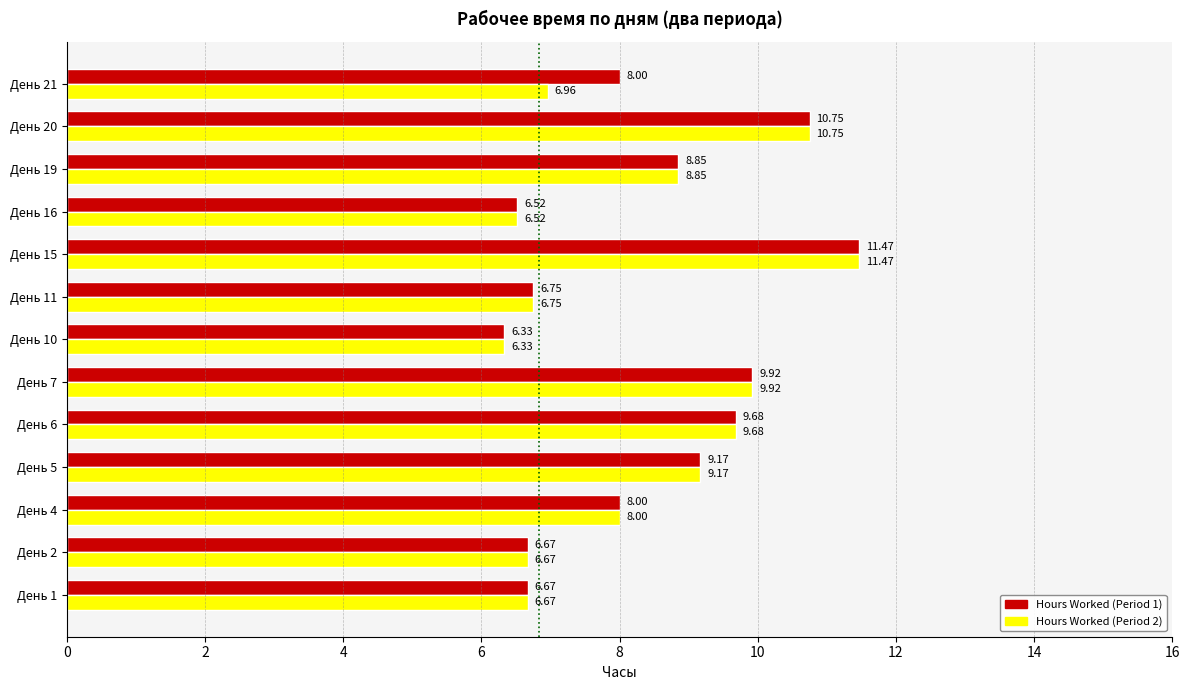

At which category is the sum across all series the highest?

День 15